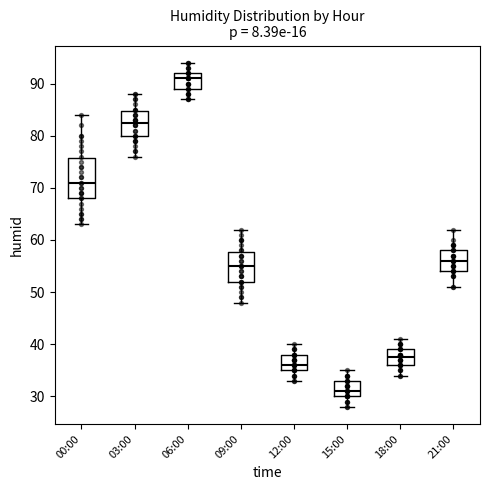

Reading left to right, read every box against the y-axis: the position of its median line, the range the box covers, and the ends of its whiskers. The values are not printed on the chart, so give them approximately, as read against the axis.

00:00: median 71, box 68 to 76, whiskers 63 to 84
03:00: median 83, box 80 to 85, whiskers 76 to 88
06:00: median 91, box 89 to 92, whiskers 87 to 94
09:00: median 55, box 52 to 58, whiskers 48 to 62
12:00: median 36, box 35 to 38, whiskers 33 to 40
15:00: median 31, box 30 to 33, whiskers 28 to 35
18:00: median 38, box 36 to 39, whiskers 34 to 41
21:00: median 56, box 54 to 58, whiskers 51 to 62